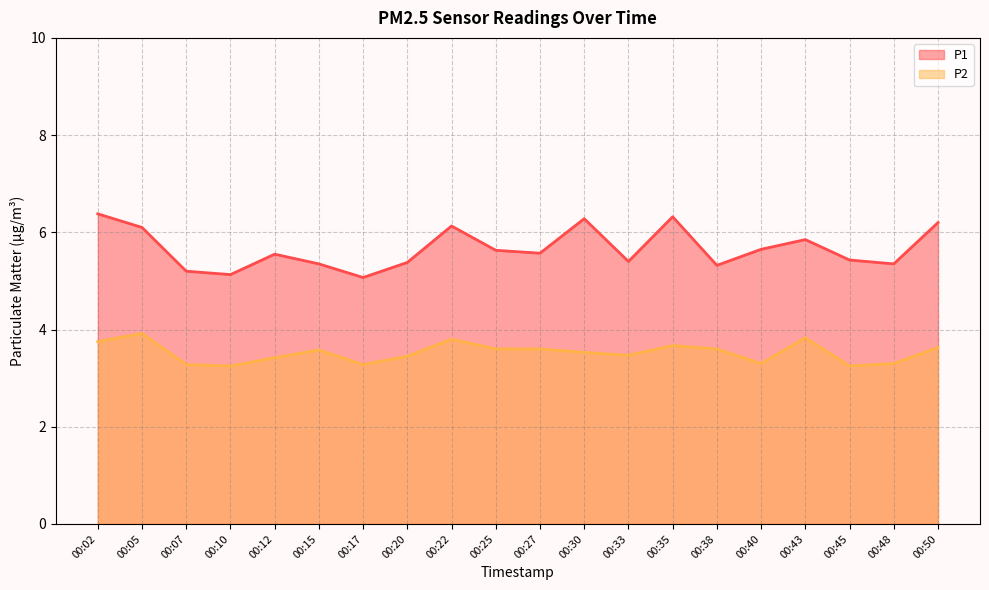

List the series in order of their overall mean, highest first.

P1, P2